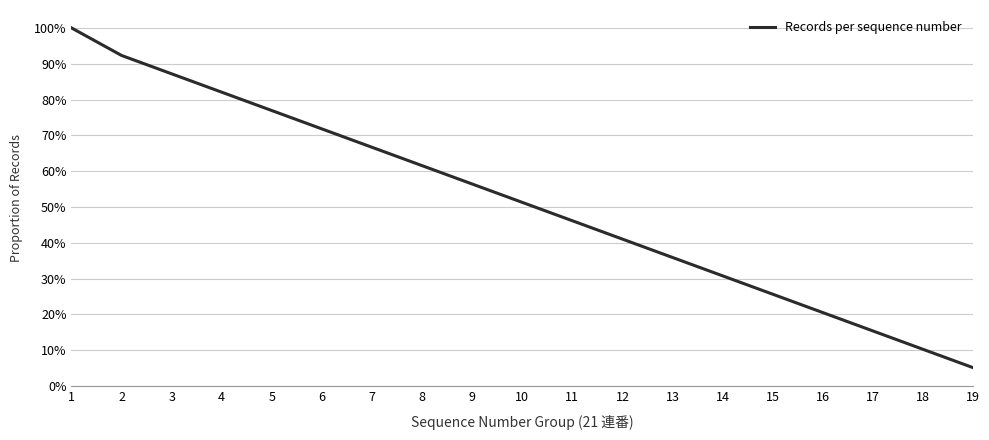

Does the chart have visible grid lines?

Yes